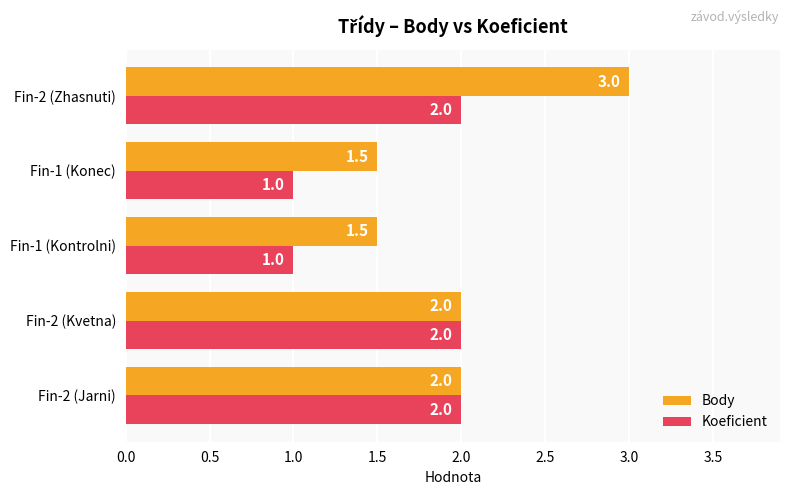

Is it true that Body equals 0.5 at Fin-2 (Kvetna)?

False